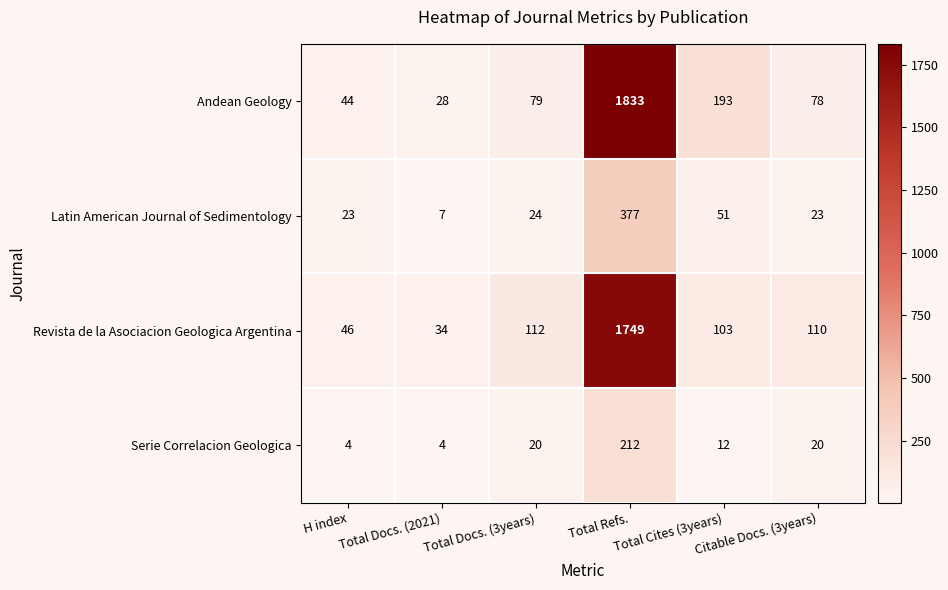

What is the smallest value displayed?

4